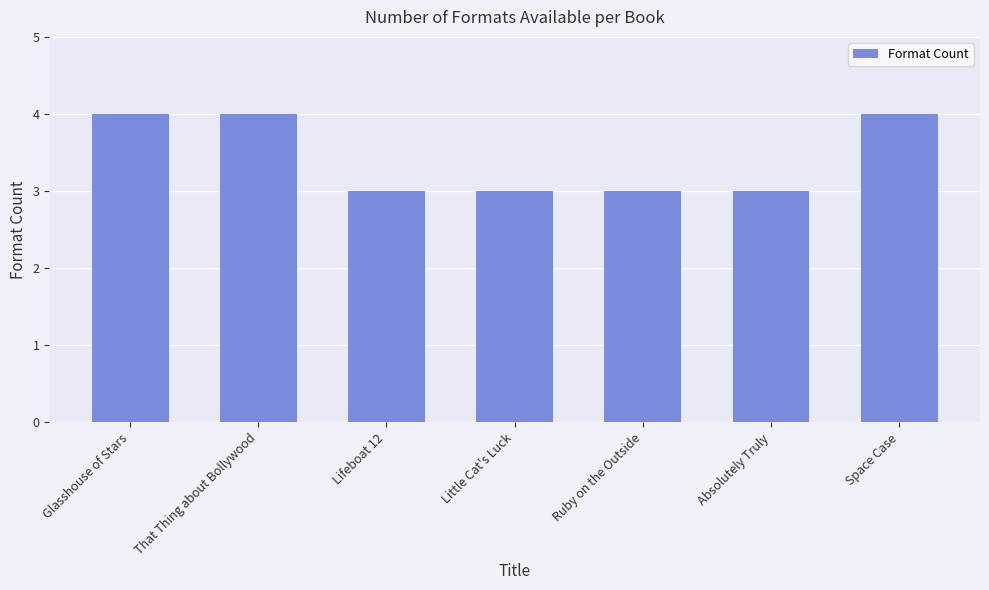

What is the ratio of the value at Space Case to the value at Little Cat's Luck?

1.3